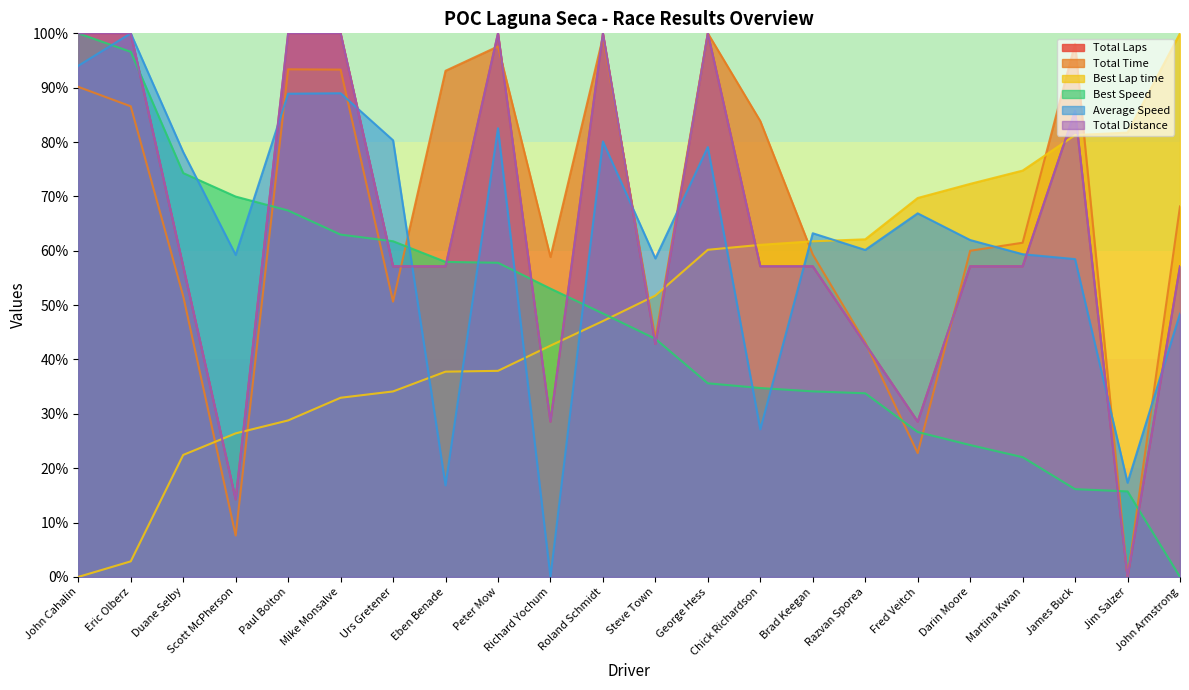

What is the value of the Total Distance point at the 2nd from the left?

100.0